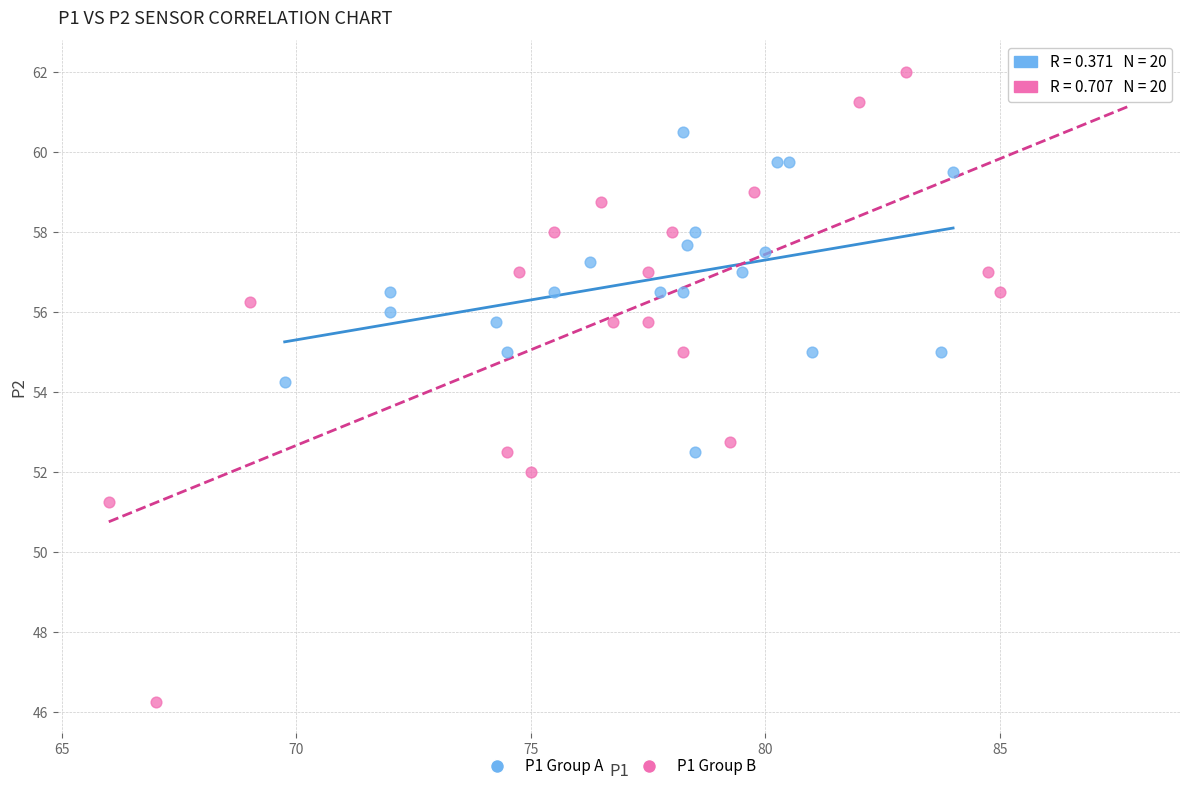

Which series has the largest Y range (max minus min)?

P1 Group B